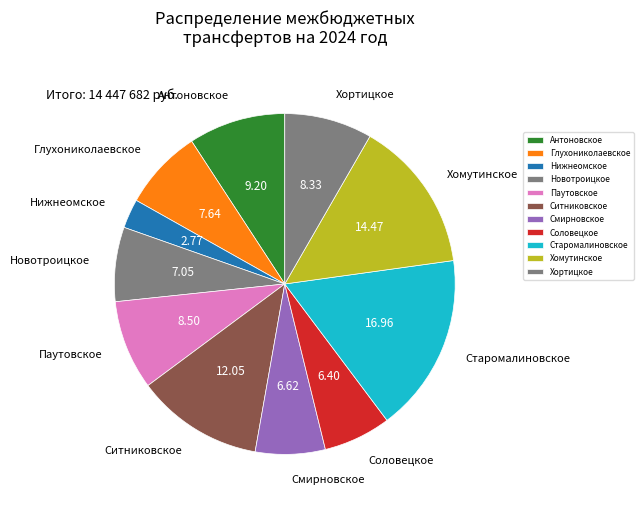

Count the number of slices in the pie.

11